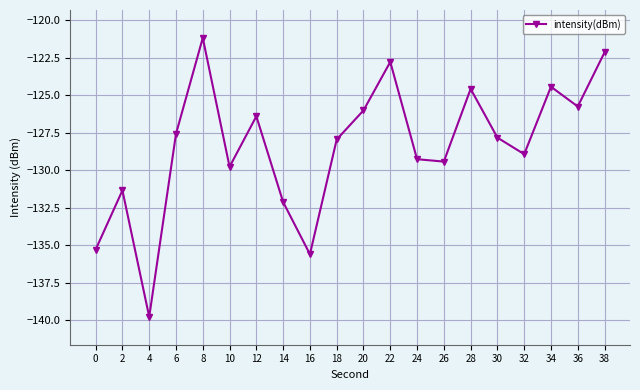

Which category has the highest value across all series?

8